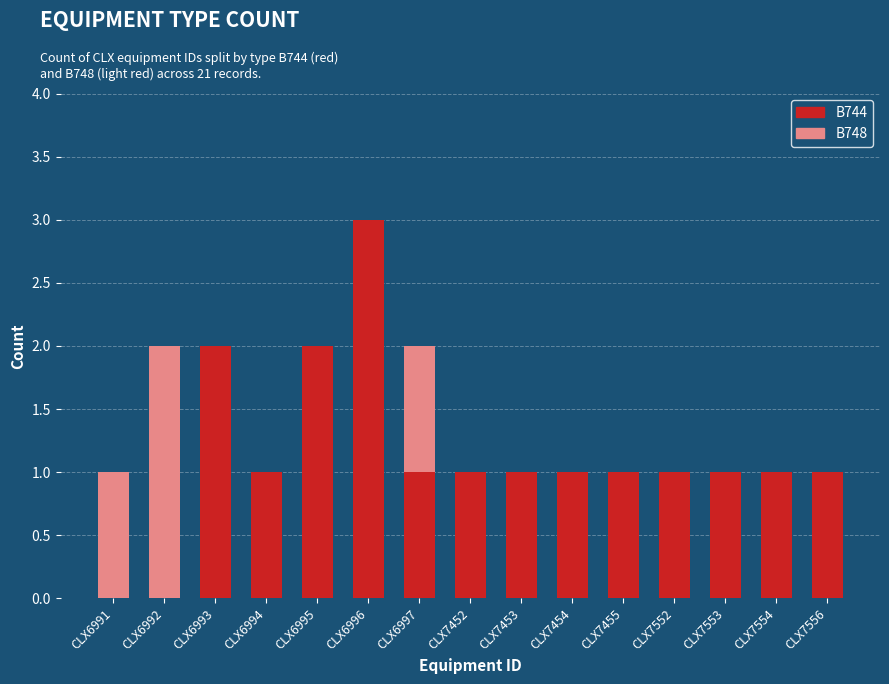

The value of B744 at CLX7552 is 1. True or false?

True